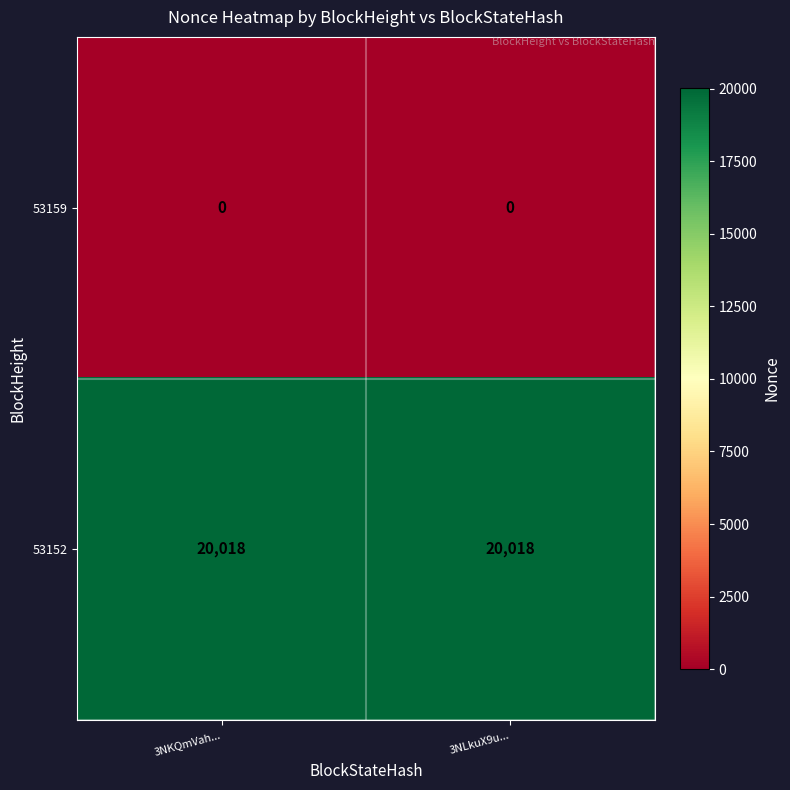

Rank the series by their average value, from lowest to highest.

53159, 53152